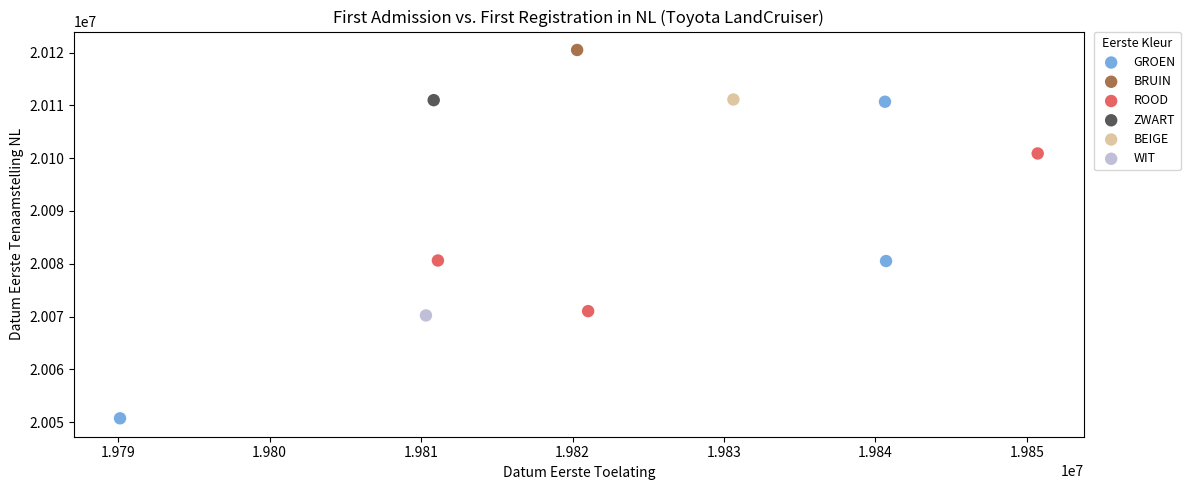

Which series reaches the minimum Y coordinate?

GROEN